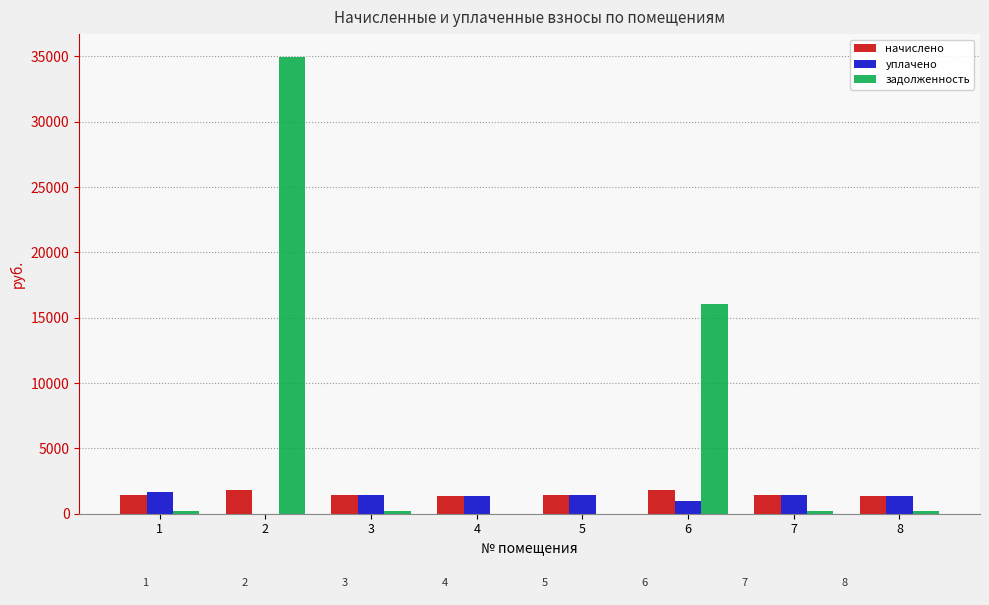

What is the maximum value shown in the chart?

34951.7